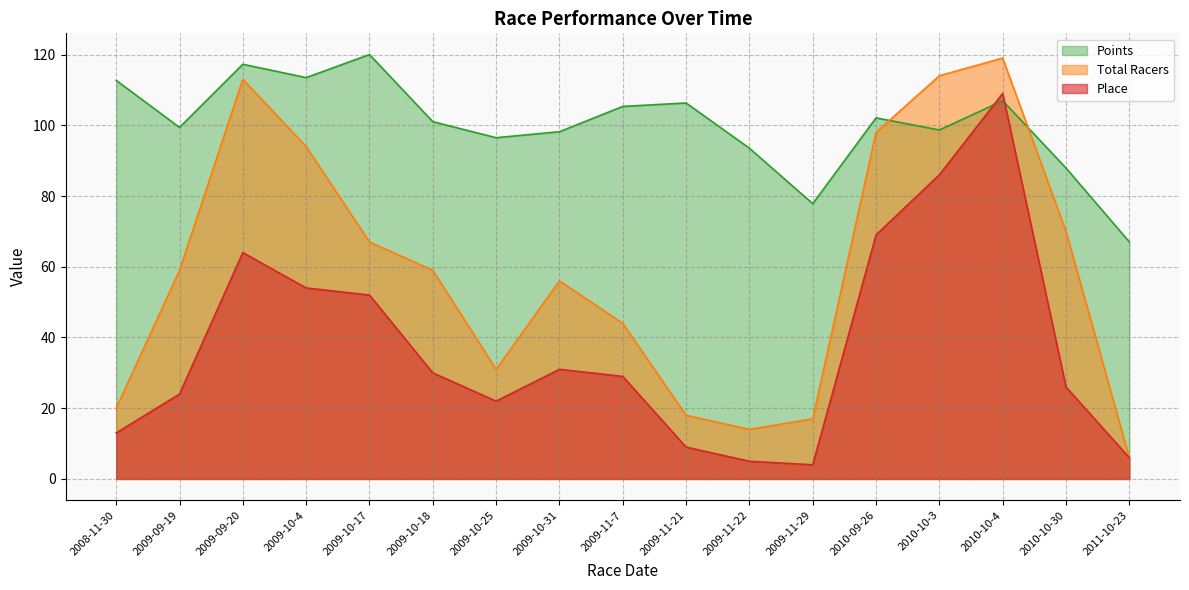

The Points series shows 184.1 at 2010-10-4. True or false?

False